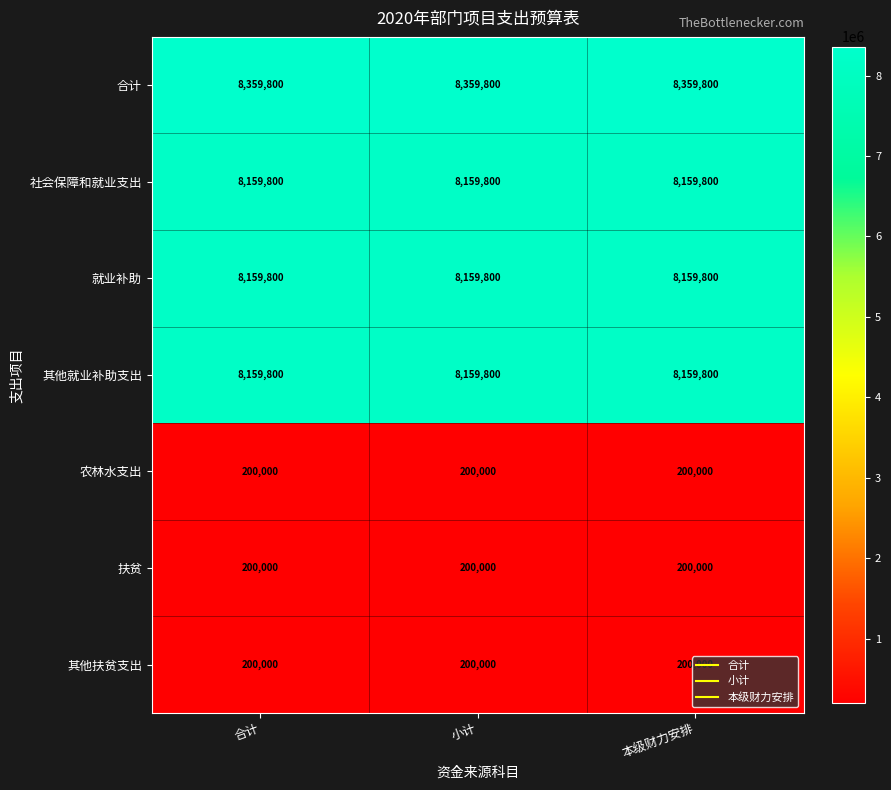

True or false: 合计 has a value of 12925835 at 合计.

False